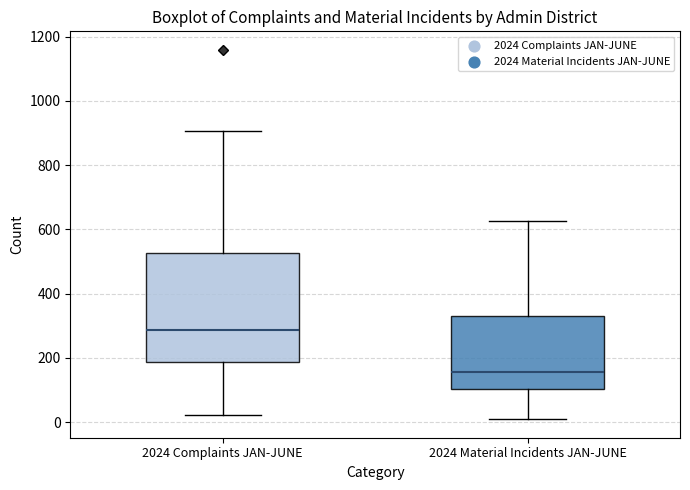

Where is the upper edge of the box for 2024 Complaints JAN-JUNE on the y-axis? The values are not printed on the chart, so give them approximately, as read against the axis.

520